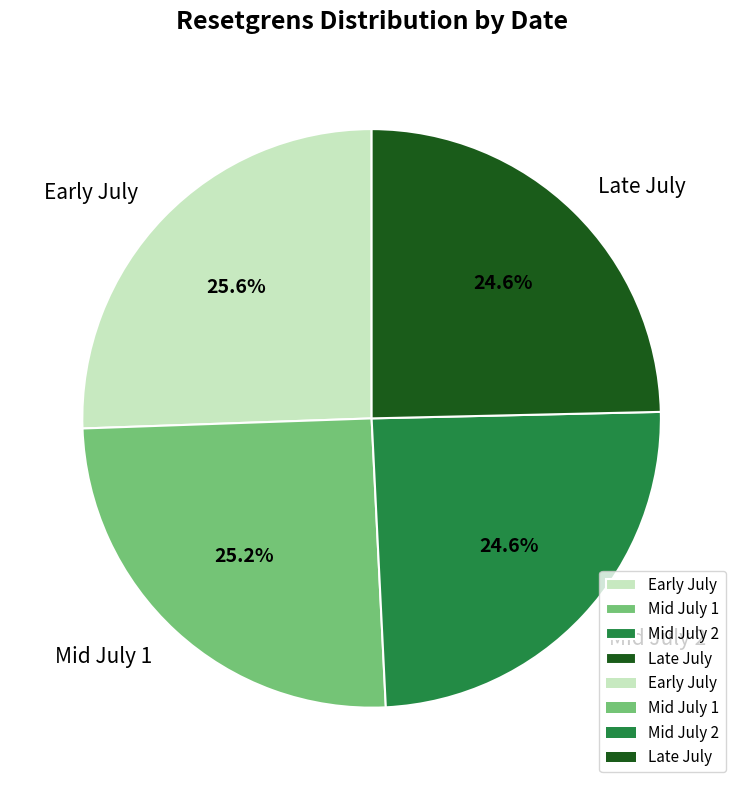

Is Early July the majority of the pie?

No